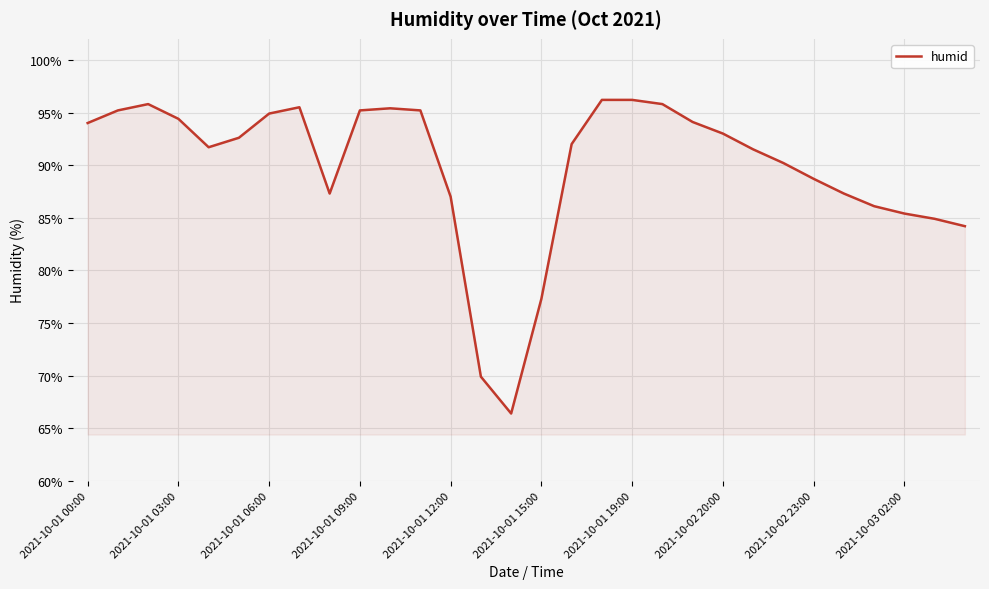

What is the difference between the maximum and minimum values?

29.8